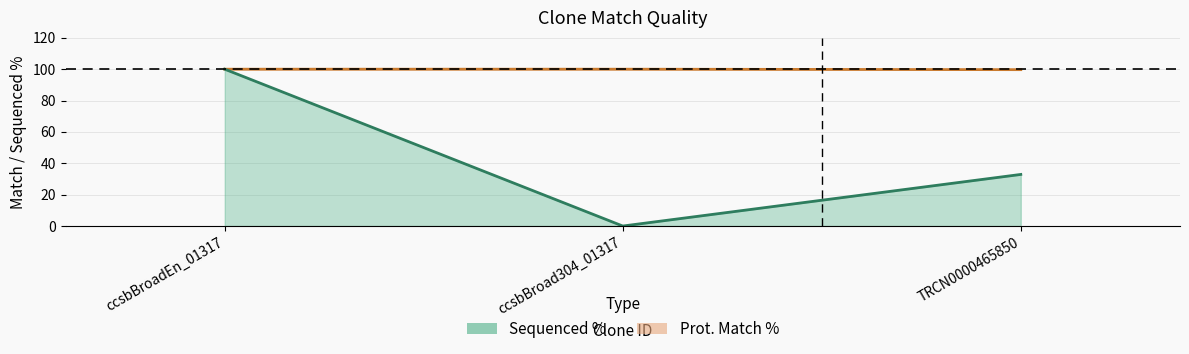

True or false: Sequenced % has a value of 135.2 at ccsbBroadEn_01317.

False